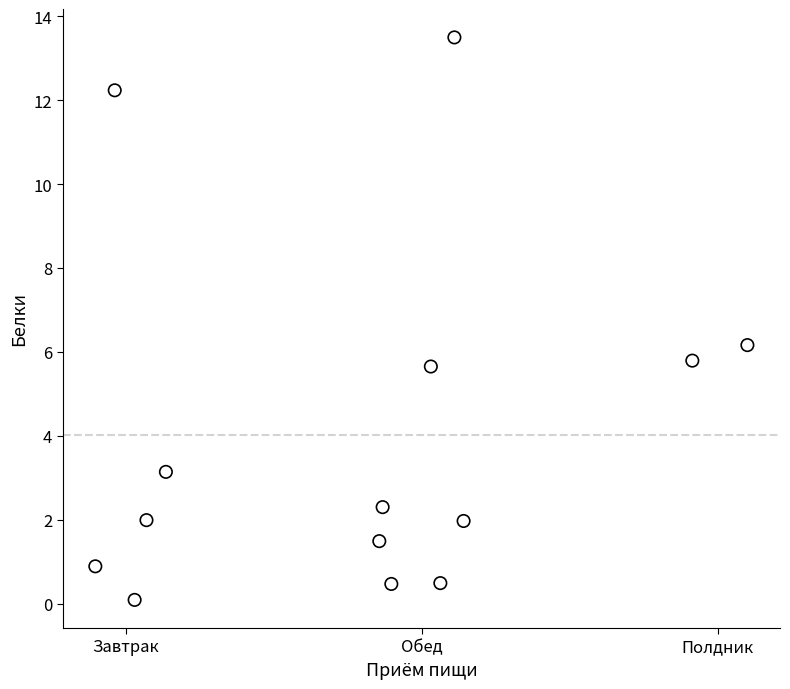

What is the range of X values (max minus min)?

2.2